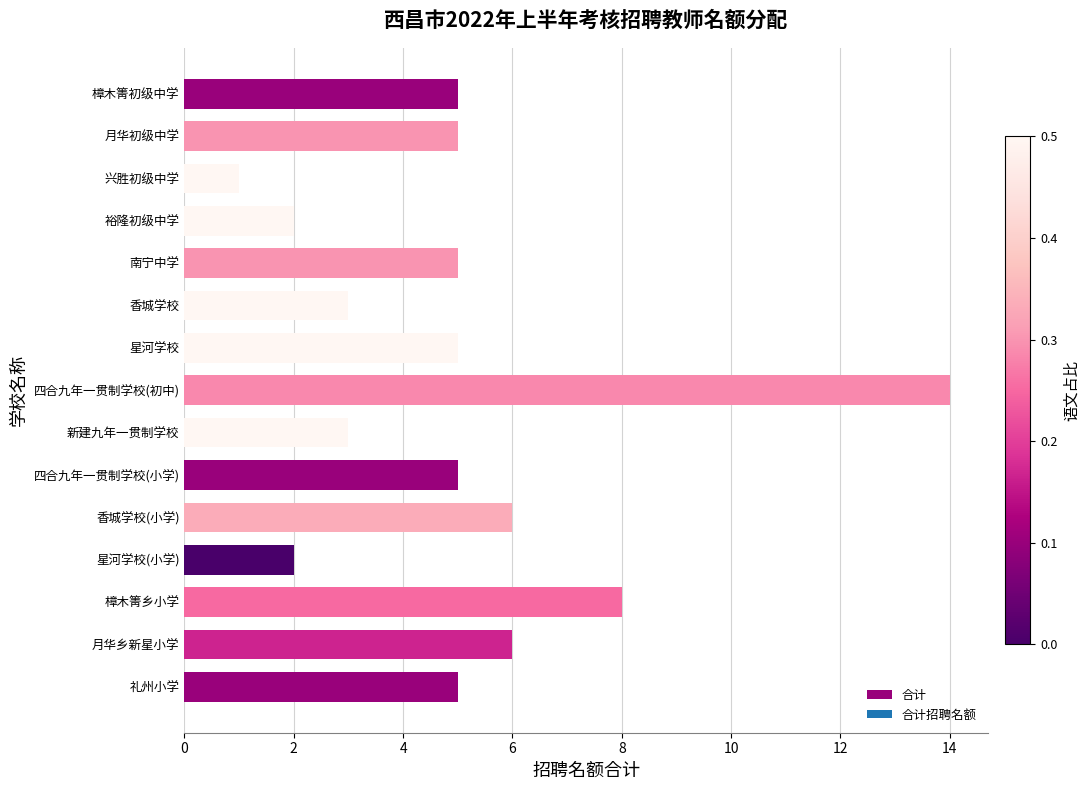

The value at 四合九年一贯制学校(初中) is 18. True or false?

False